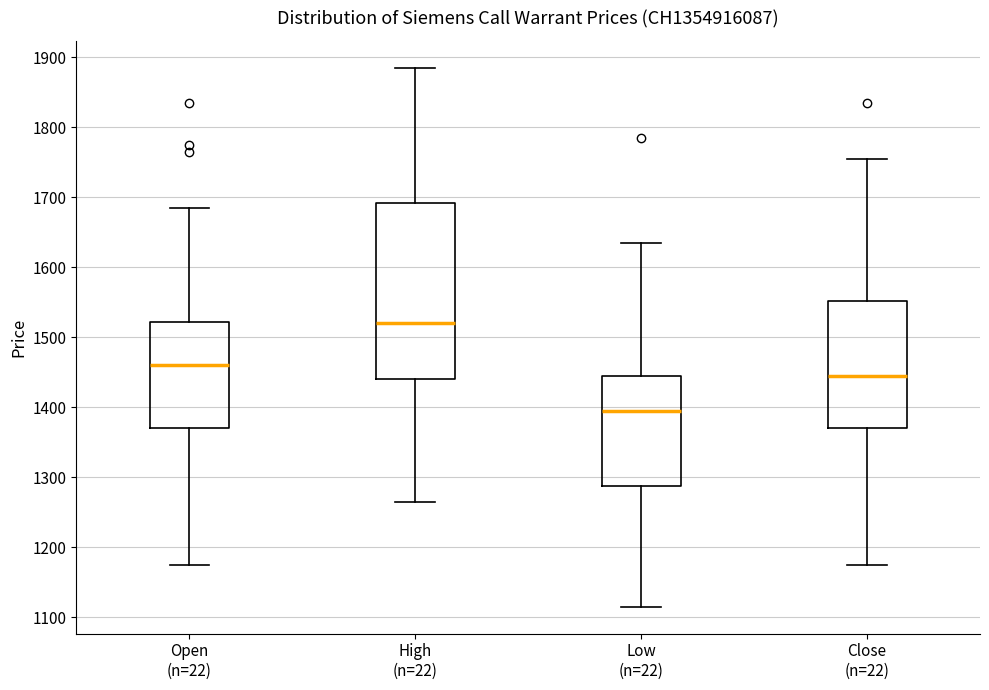

Where does the median line of the box for Open (n=22) sit on the y-axis? The values are not printed on the chart, so give them approximately, as read against the axis.

1460